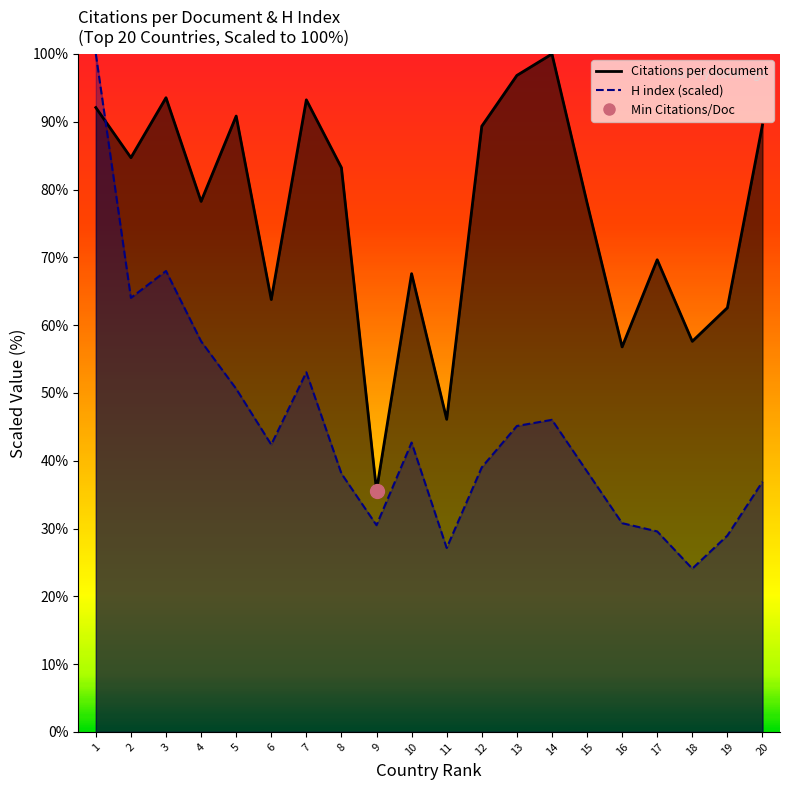

What is the average value of the H index series?

44.6